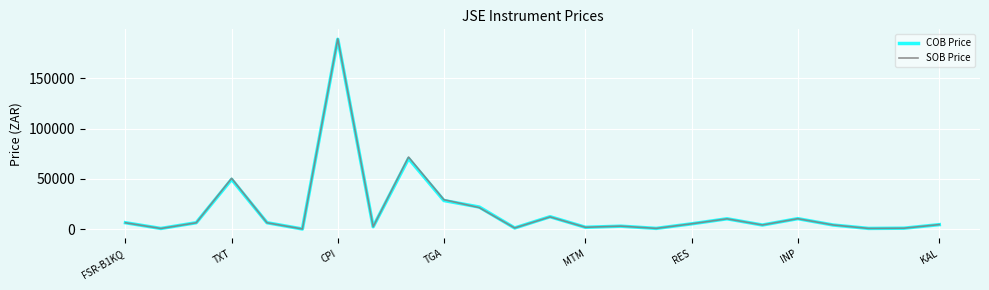

What is the greatest value displayed?

189348